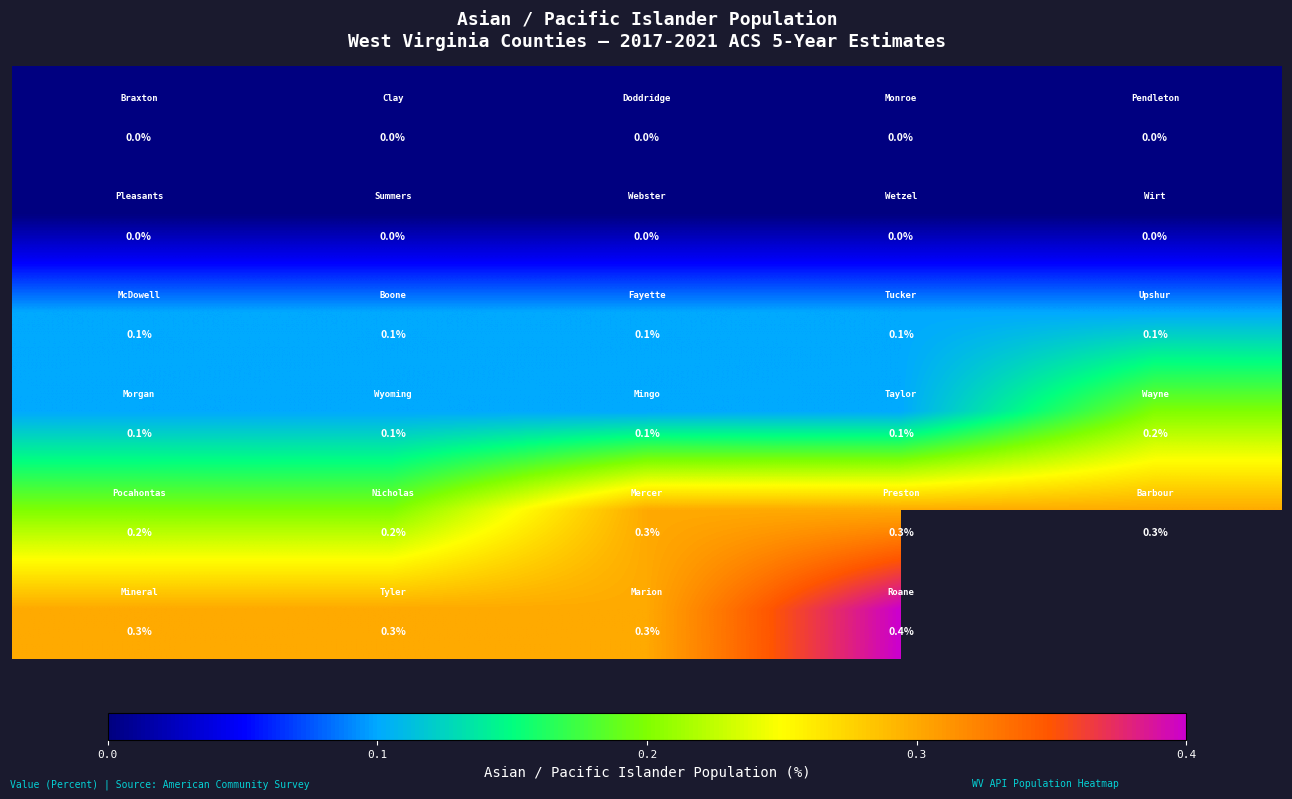

What is the difference between the highest and lowest values at 0.1?

0.3